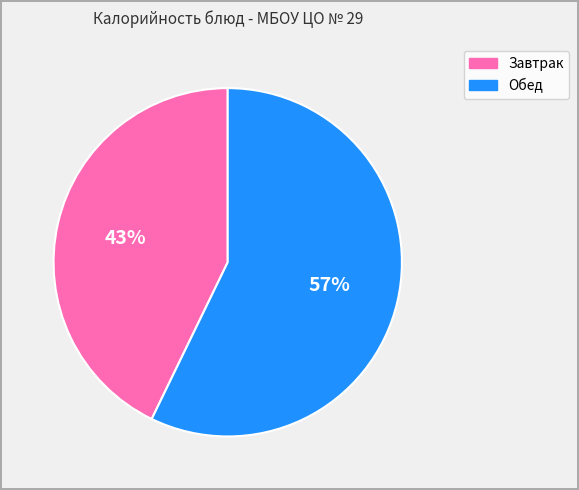

Is there any slice that represents more than half of the pie?

Yes